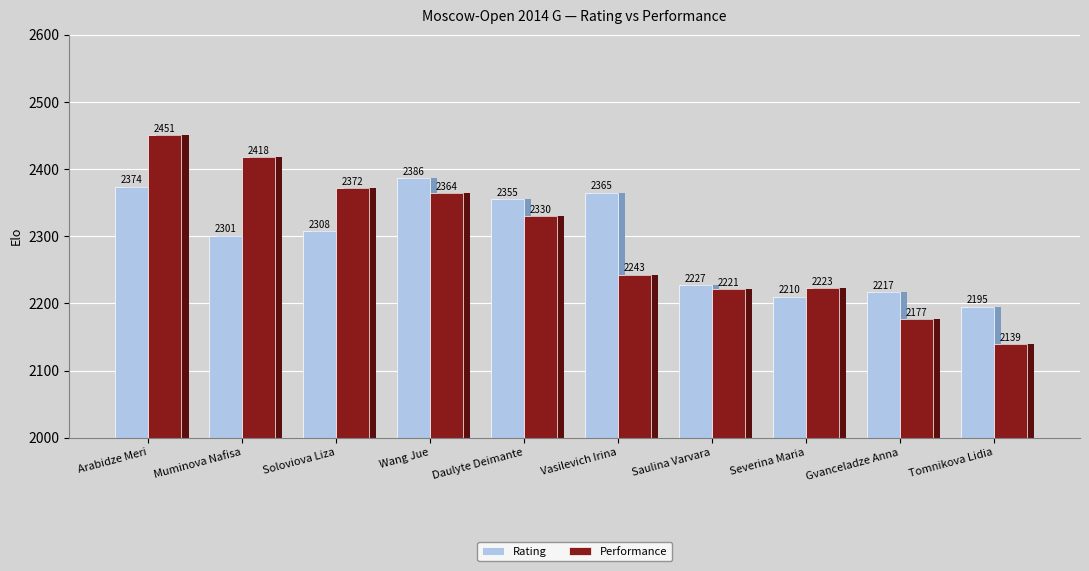

What is the total value across all series at Vasilevich Irina?

4608